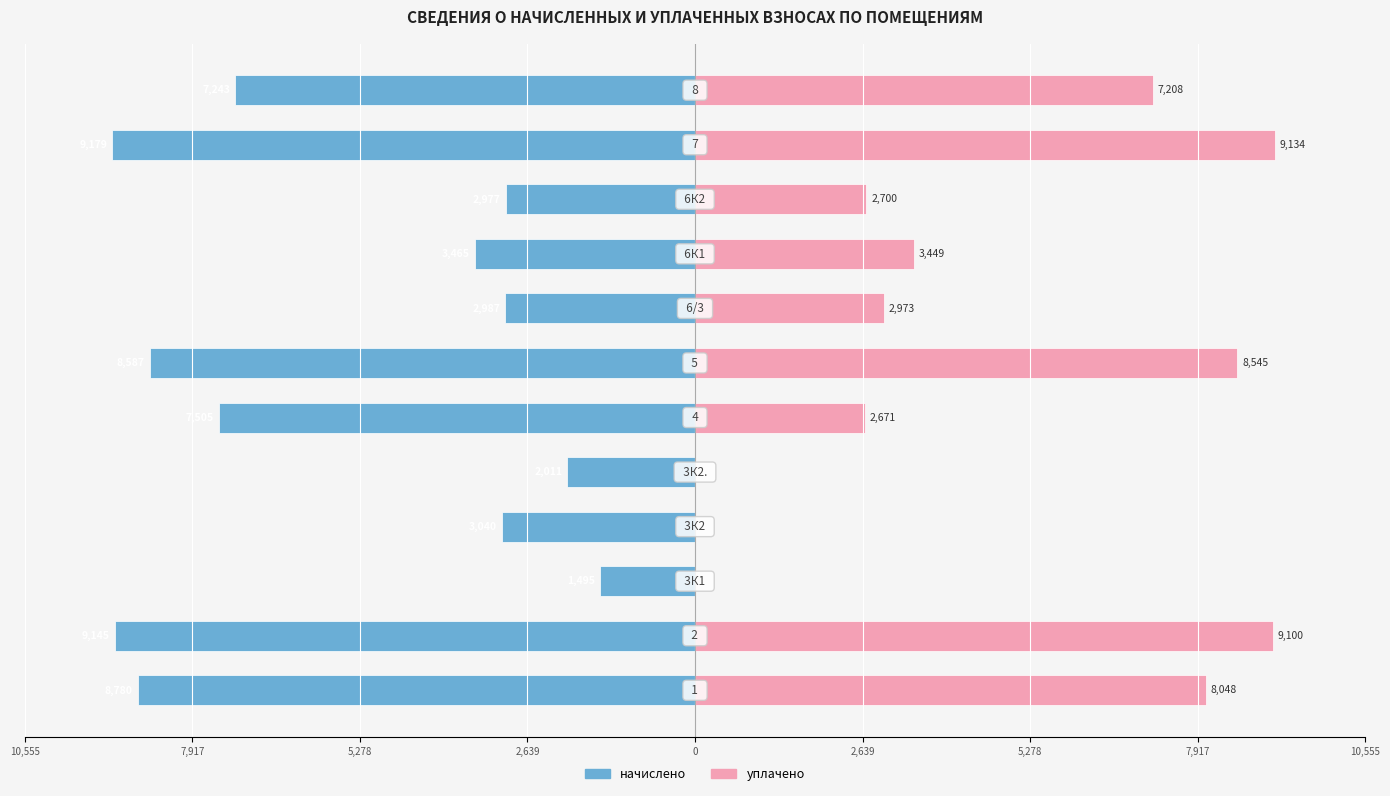

How many series are shown in this chart?

2